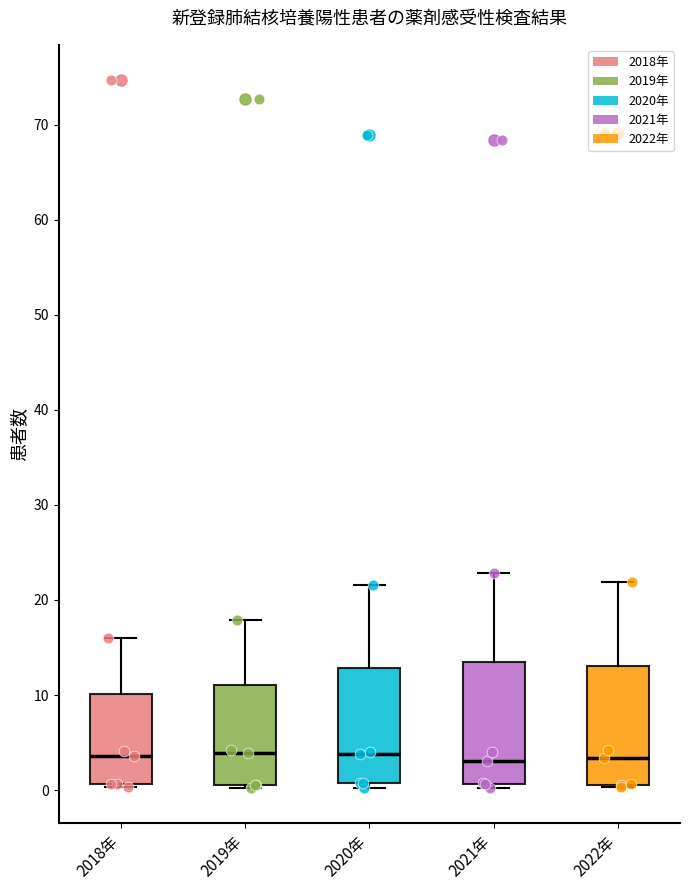

Reading left to right, transcribe this box plot: for each box, give where its median line is, the range the box spans, and where its two whiskers end, as read against the y-axis. The values are not printed on the chart, so give them approximately, as read against the axis.

2018年: median 4, box 1 to 10, whiskers 0 to 16
2019年: median 4, box 1 to 11, whiskers 0 to 18
2020年: median 4, box 1 to 13, whiskers 0 to 22
2021年: median 3, box 1 to 13, whiskers 0 to 23
2022年: median 3, box 1 to 13, whiskers 0 to 22